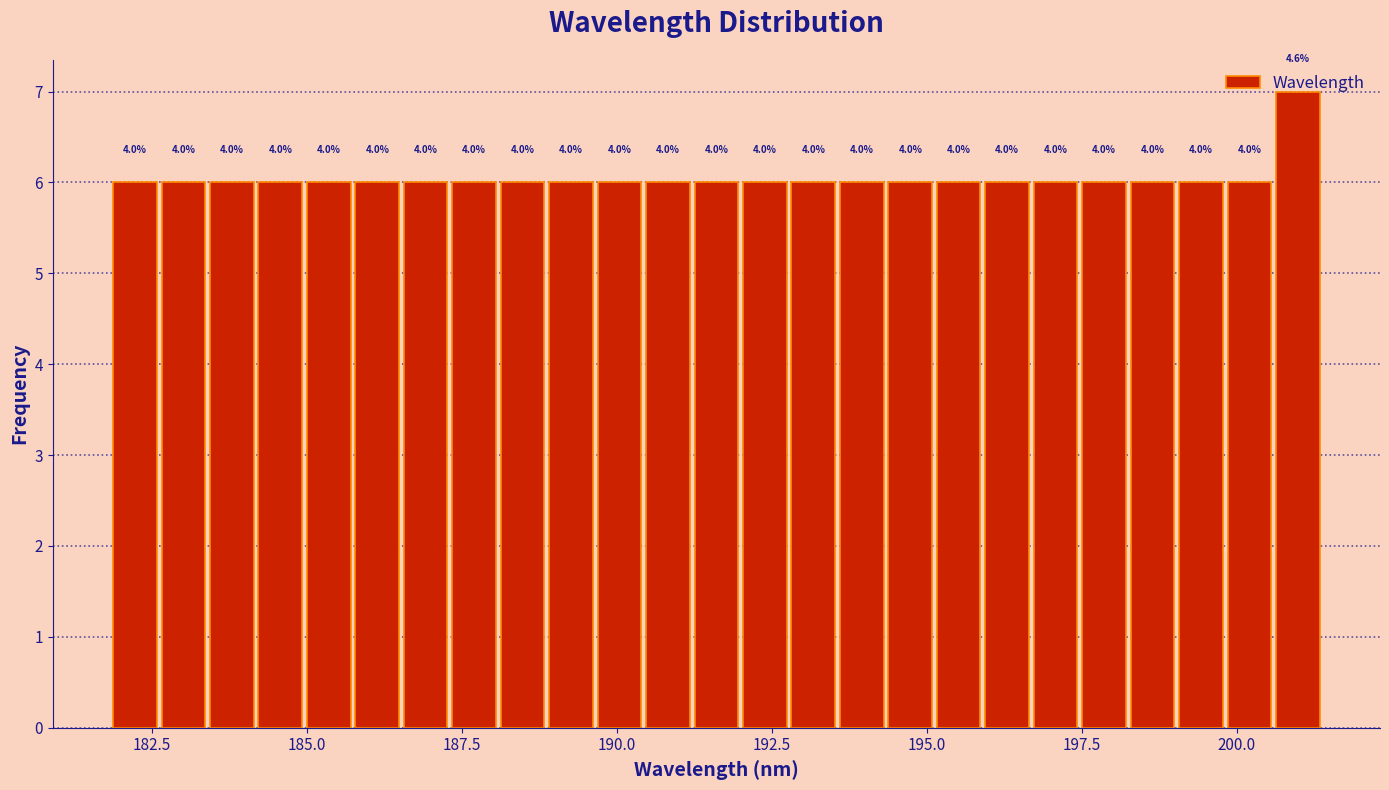

Around what value on the x-axis is the tallest bar? Give the approximate position of its centre, as read against the axis.

201.0